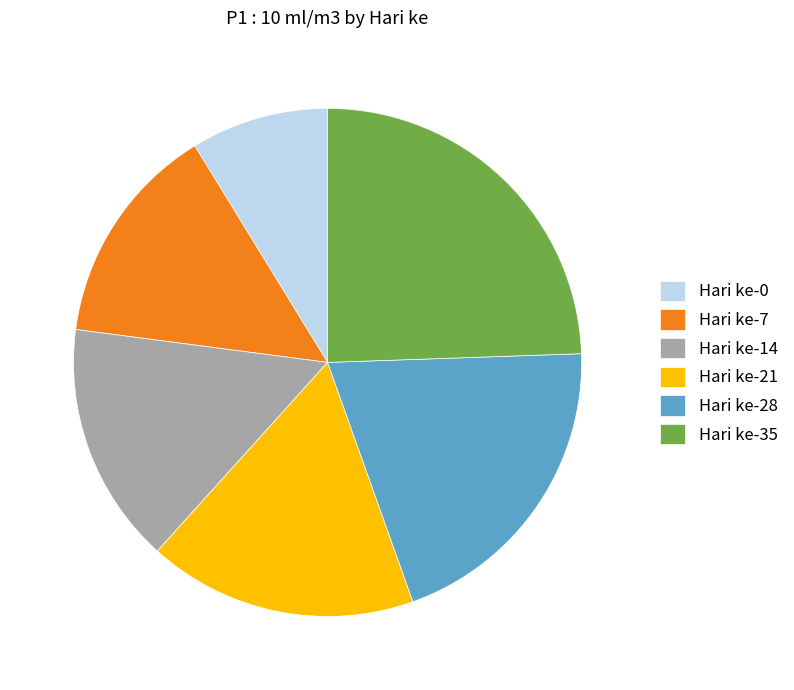

Do Hari ke-7 and Hari ke-28 together represent more than half of the pie?

No